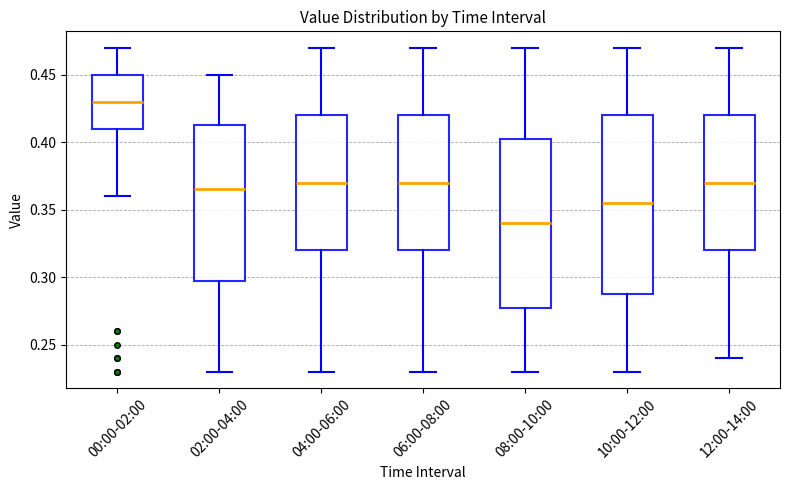

Which box has the lowest median line?

08:00-10:00